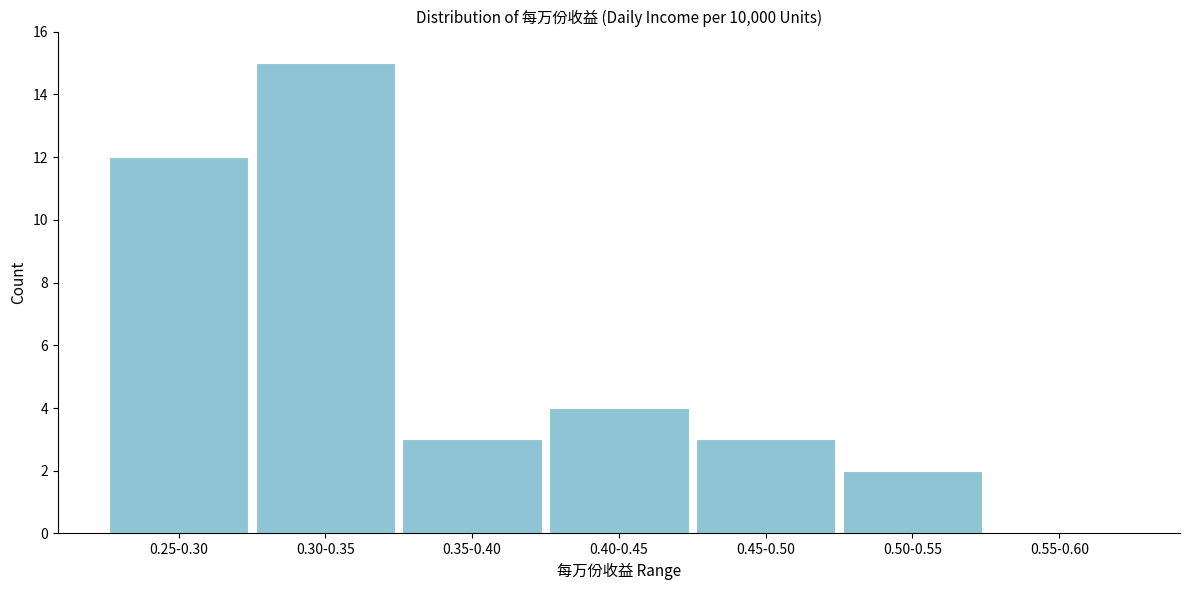

Reading left to right, what are all the values shown in this chart?

0.25-0.30=12	0.30-0.35=15	0.35-0.40=3	0.40-0.45=4	0.45-0.50=3	0.50-0.55=2	0.55-0.60=0